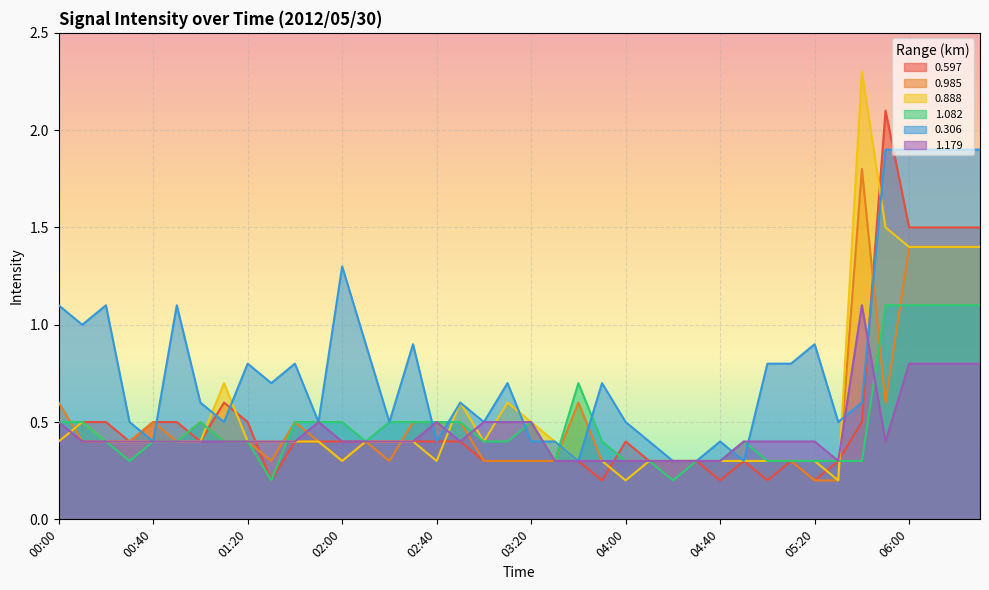

Is the value of 1.082 at 03:20 greater than the value of 0.985 at 04:40?

Yes